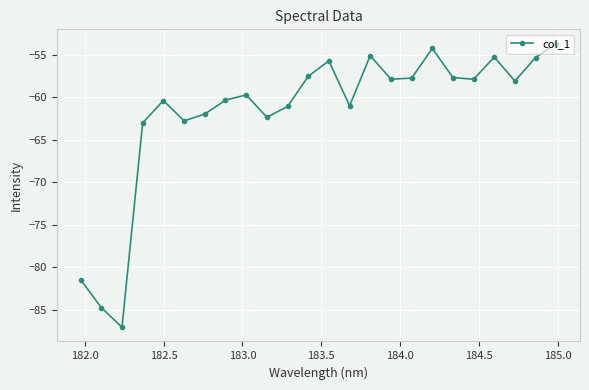

What is the sum of all values?

-1481.8